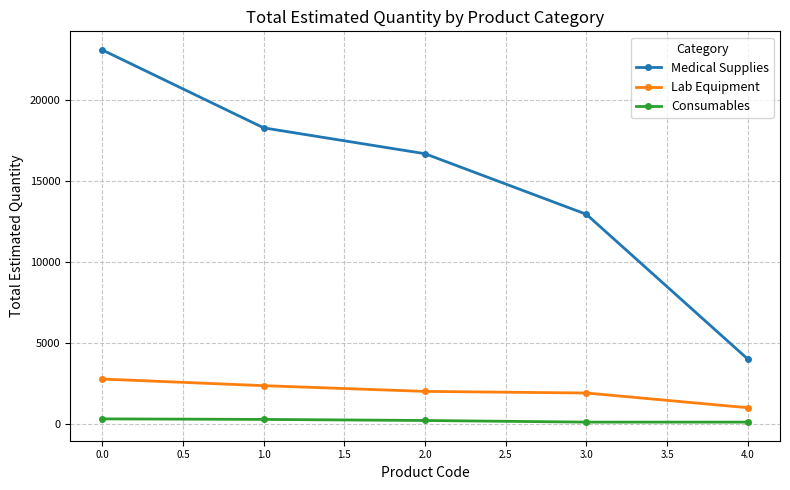

How many data points in Consumables are less than 200?

2